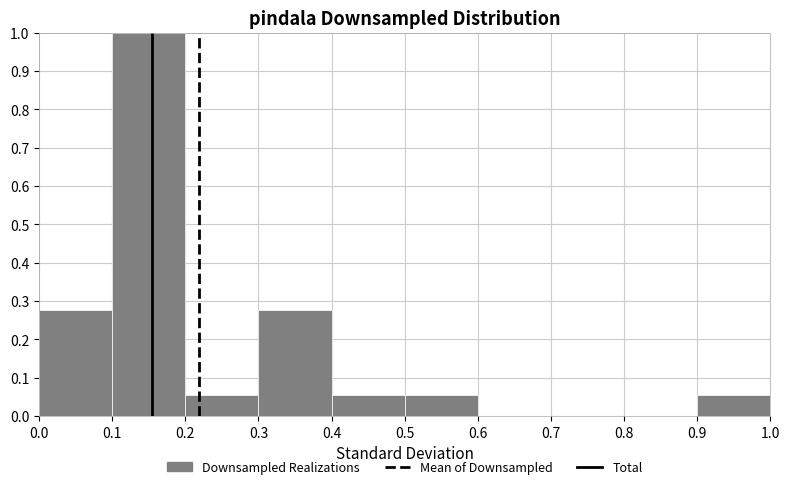

How tall is the bar that spans 0.5 to 0.6 on the x-axis? The values are not printed on the chart, so give them approximately, as read against the axis.

0.06